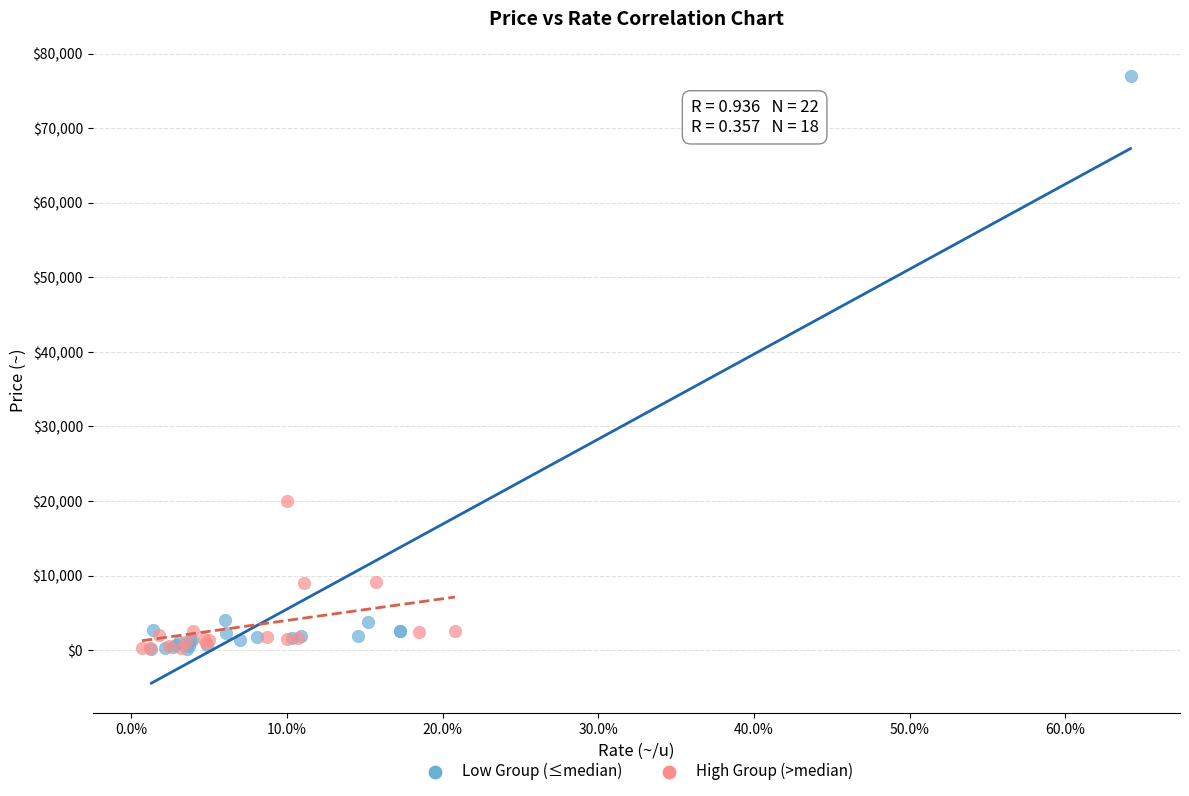

Which series contains the highest Y value?

Low Group (≤median)